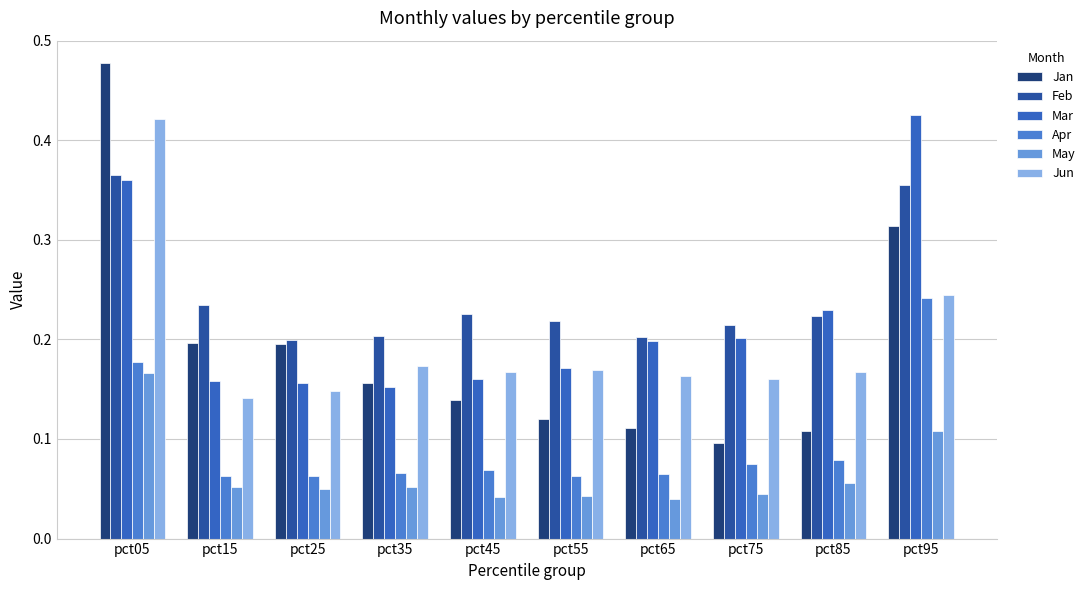

What is the value of the Jun bar at the 6th from the left?

0.2